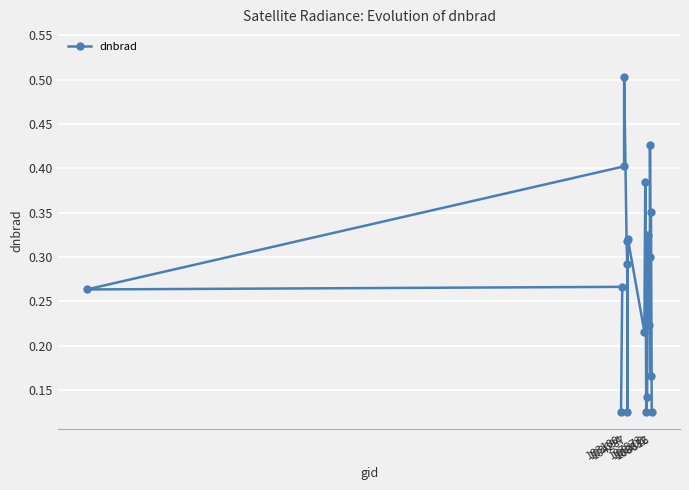

How many series are shown in this chart?

1